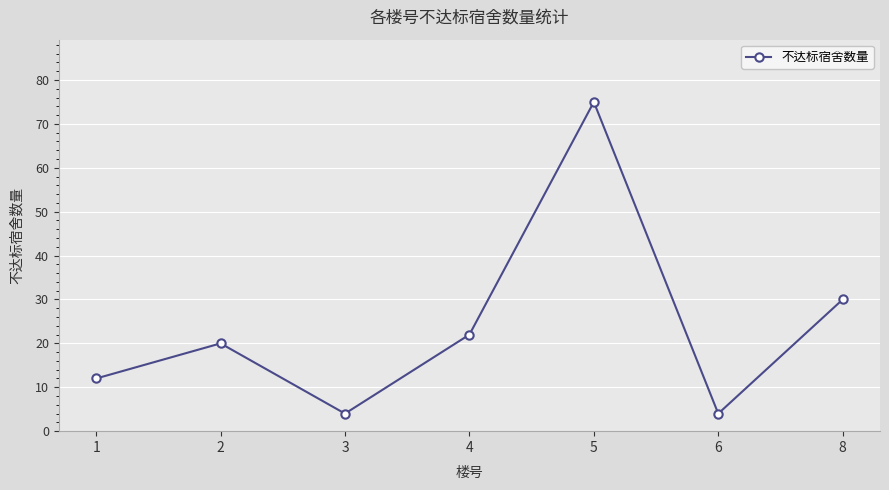

At which category does the data reach its first local valley?

3